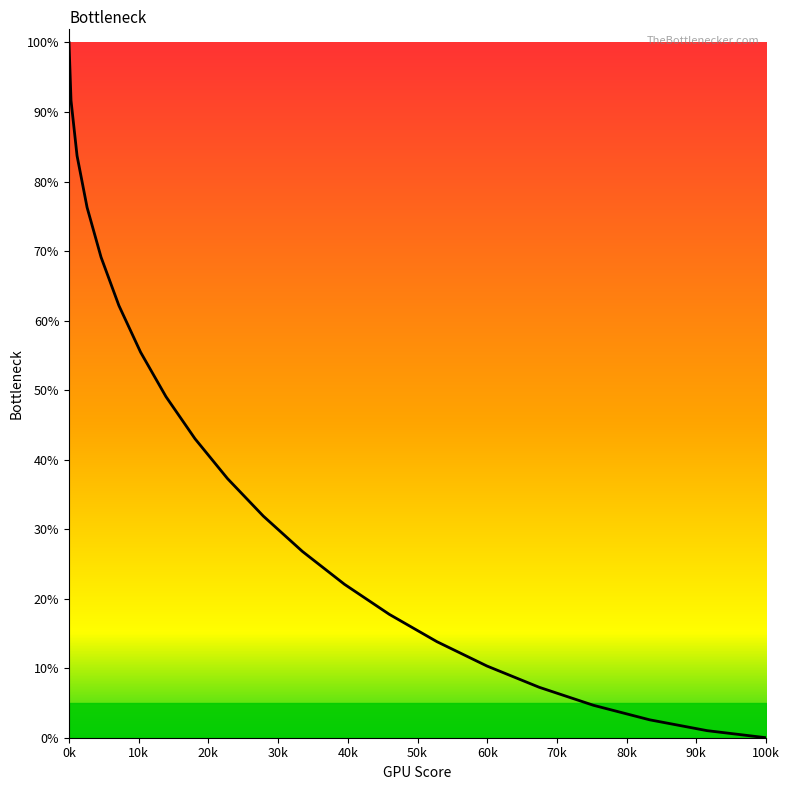

What is the difference between the second highest and second lowest values?

0.9